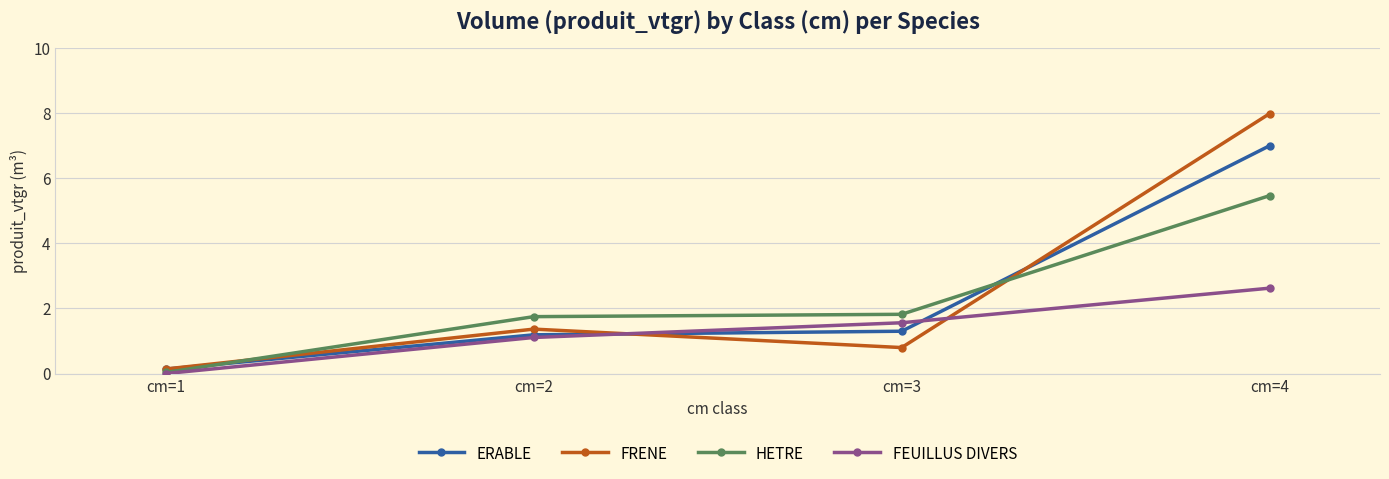

What is the spread (max minus min) of values at cm=2?

0.6